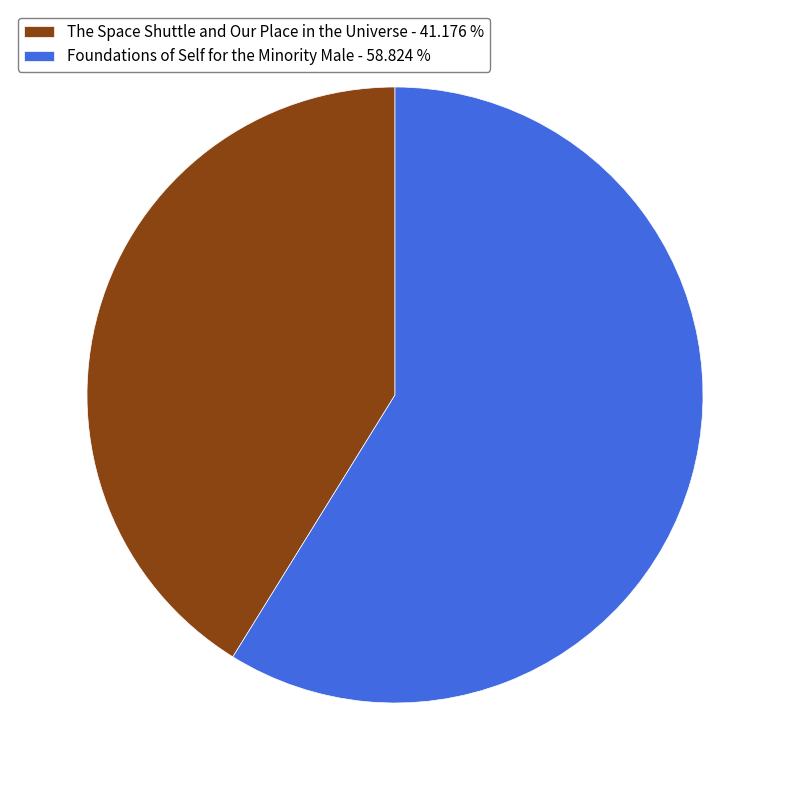

Which slice is the largest?

Foundations of Self for the Minority Male